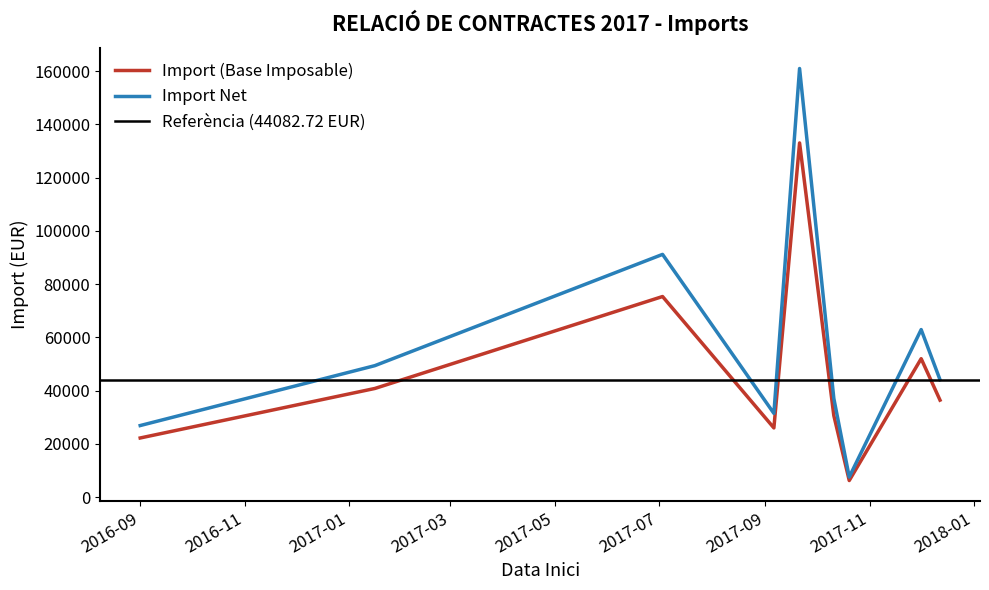

Rank the series by their average value, from lowest to highest.

Import (Base Imposable), Import Net